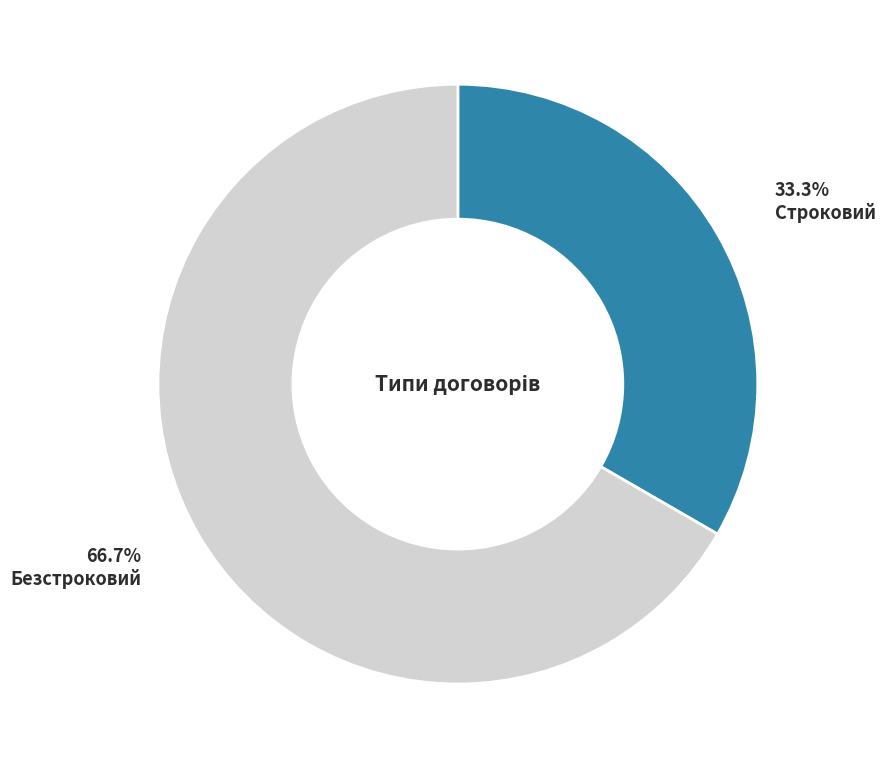

To the nearest percent, what is the difference between the largest and smallest slice percentages?

33%